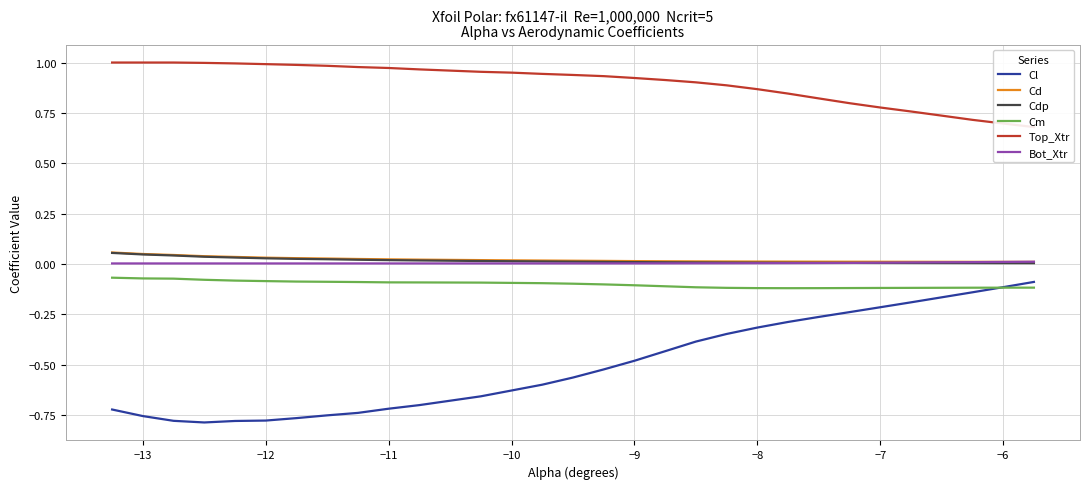

True or false: Cl and Bot_Xtr cross at least once.

False